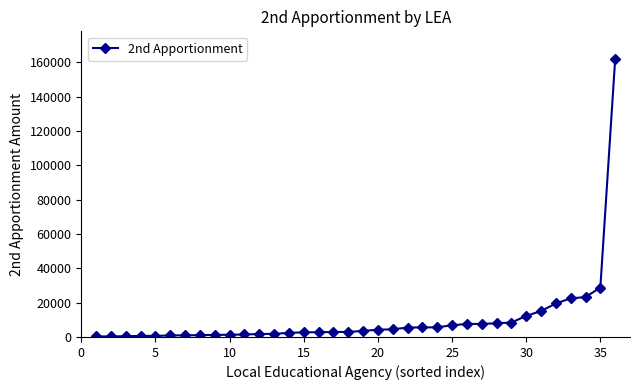

What is the difference between the maximum and minimum values?

161458